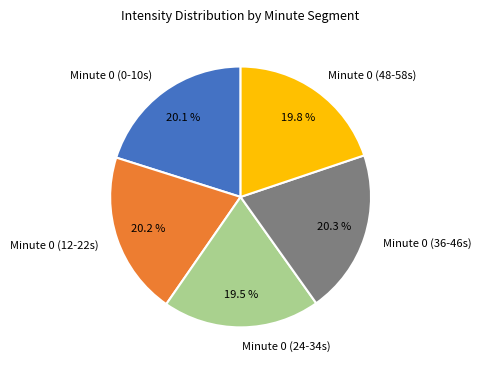

What is the ratio of the value at Minute 0 (0-10s) to the value at Minute 0 (48-58s)?

1.0